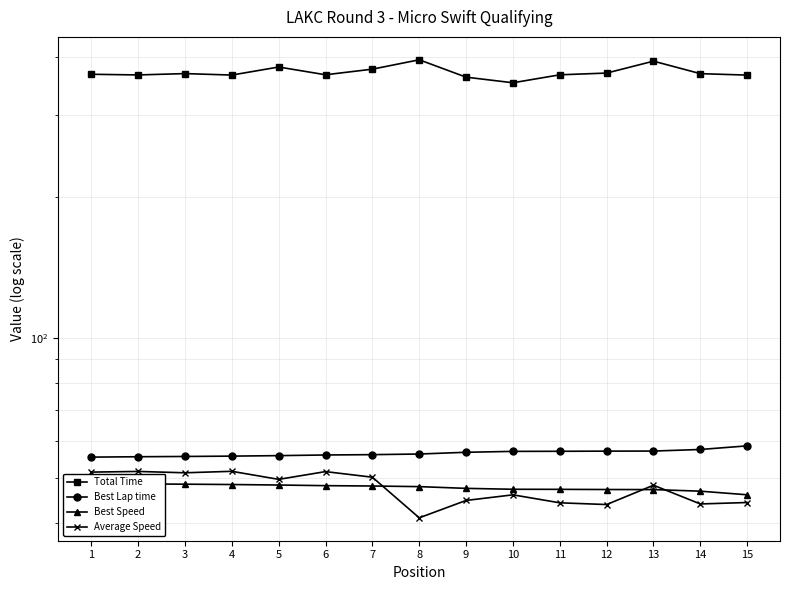

Reading right to left, list all the values displayed in this chart.

Total Time: 15=365.5	14=368.1	13=391.5	12=369.1	11=366.0	10=351.9	9=361.7	8=394.1	7=376.3	6=366.0	5=380.3	4=365.5	3=368.2	2=365.7	1=366.9
Best Lap time: 15=58.6	14=57.6	13=57.1	12=57.1	11=57.1	10=57.1	9=56.8	8=56.3	7=56.1	6=56.0	5=55.9	4=55.7	3=55.6	2=55.6	1=55.5
Best Speed: 15=46.1	14=46.9	13=47.2	12=47.3	11=47.3	10=47.3	9=47.5	8=47.9	7=48.1	6=48.2	5=48.3	4=48.4	3=48.5	2=48.6	1=48.7
Average Speed: 15=44.3	14=44.0	13=48.3	12=43.9	11=44.3	10=46.0	9=44.8	8=41.1	7=50.2	6=51.6	5=49.7	4=51.7	3=51.3	2=51.7	1=51.5